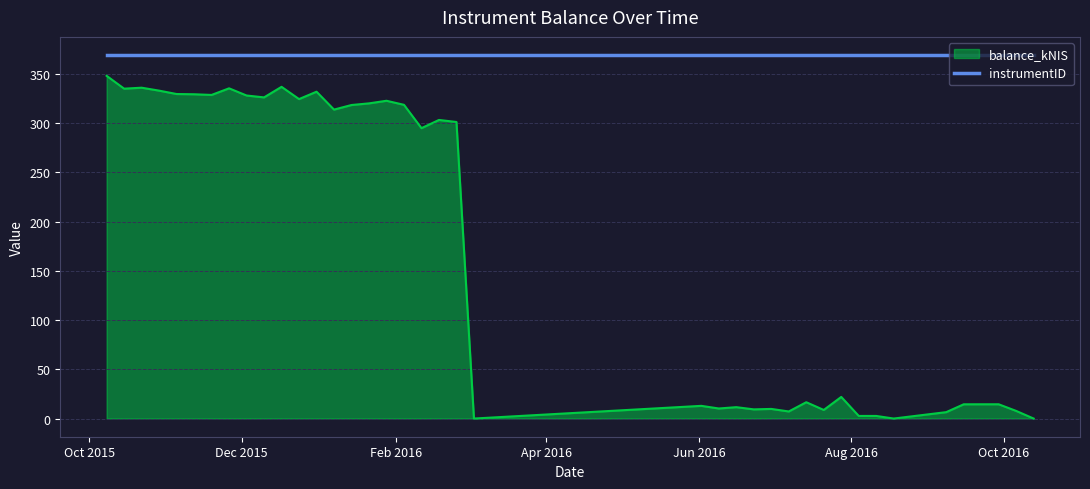

Which series has the largest total across all categories?

instrumentID